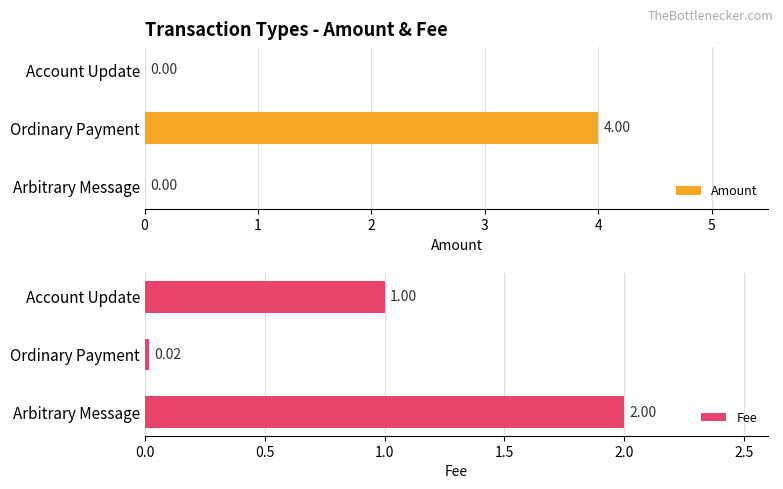

What is the sum of all Amount values?

4.0